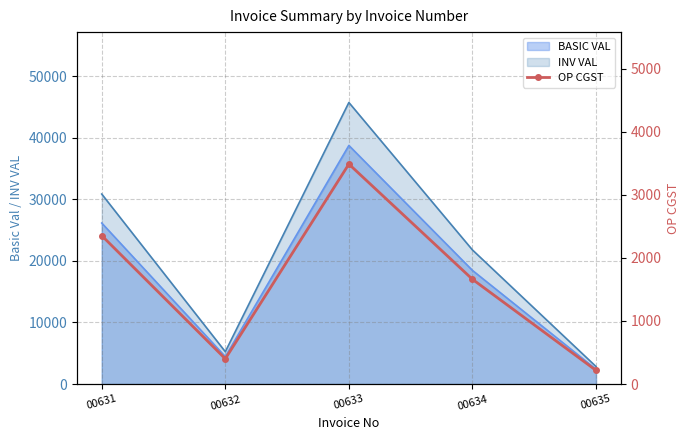

The value at 00635 is 217.0. True or false?

True